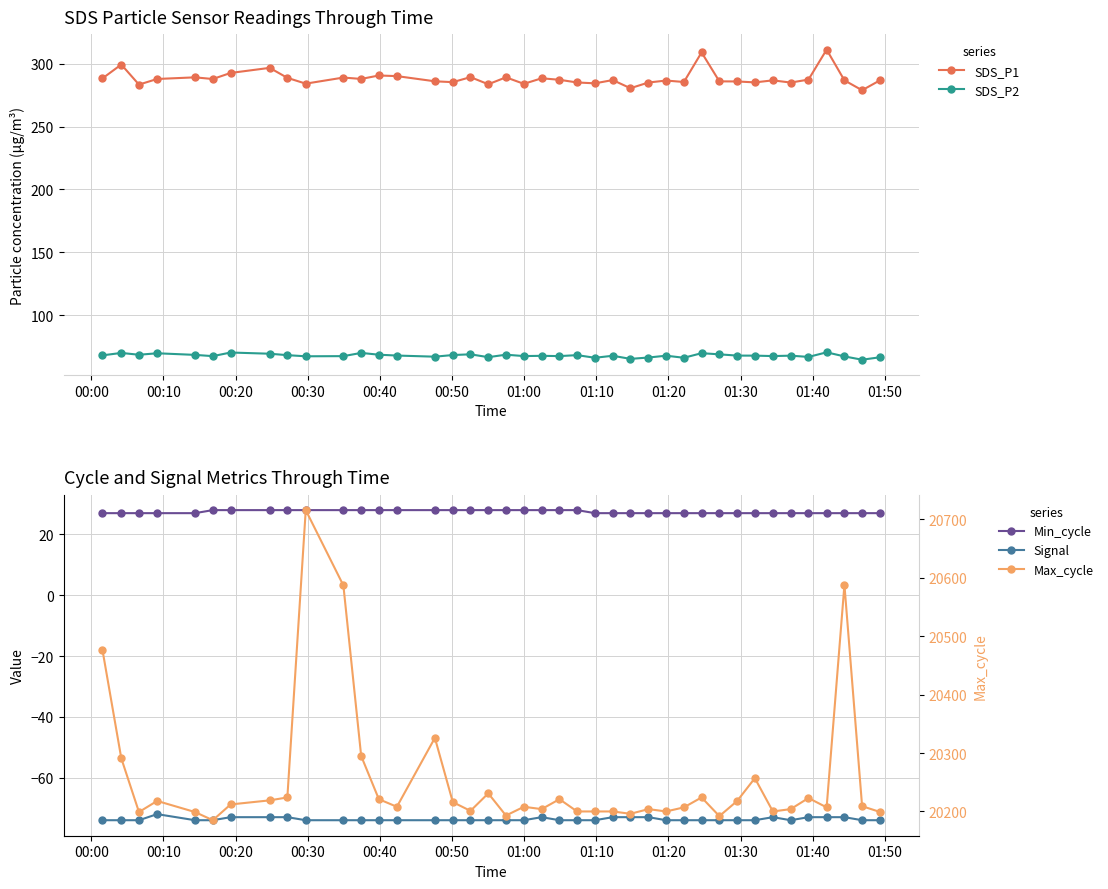

True or false: Max_cycle and SDS_P2 intersect in this chart.

False